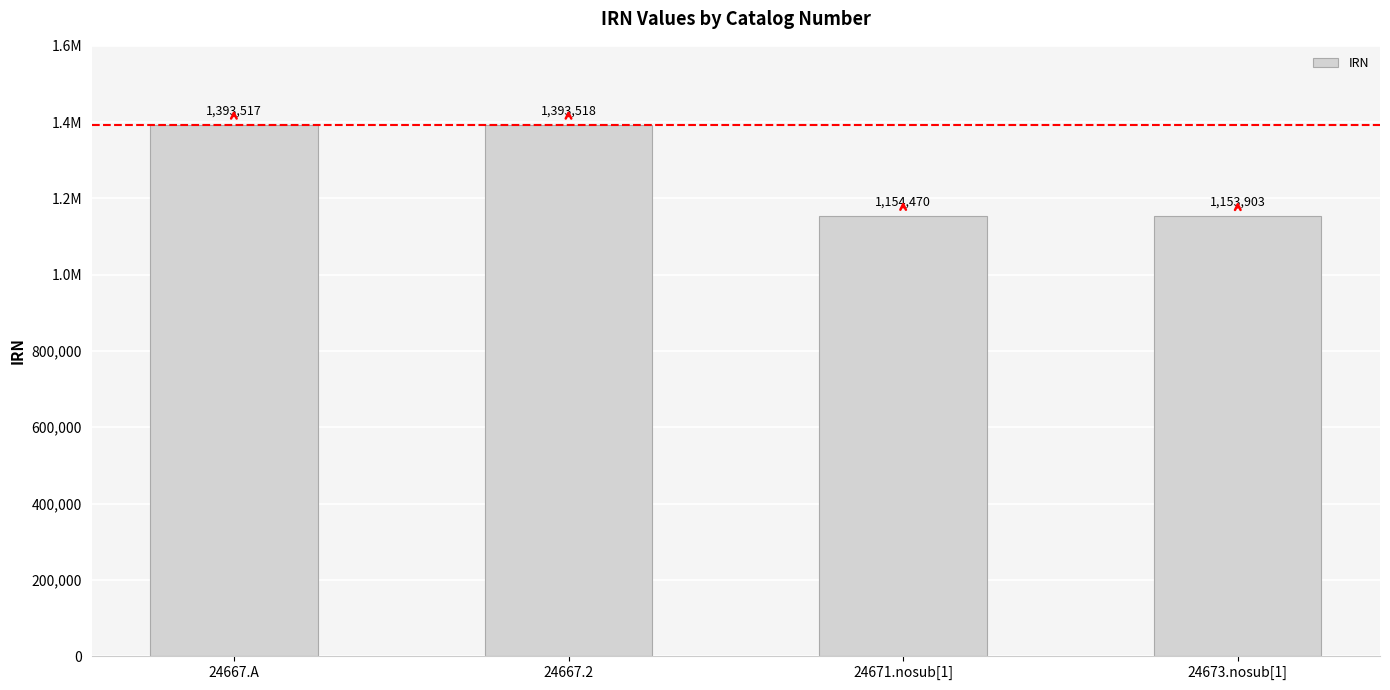

What position from the right is 24667.A?

4